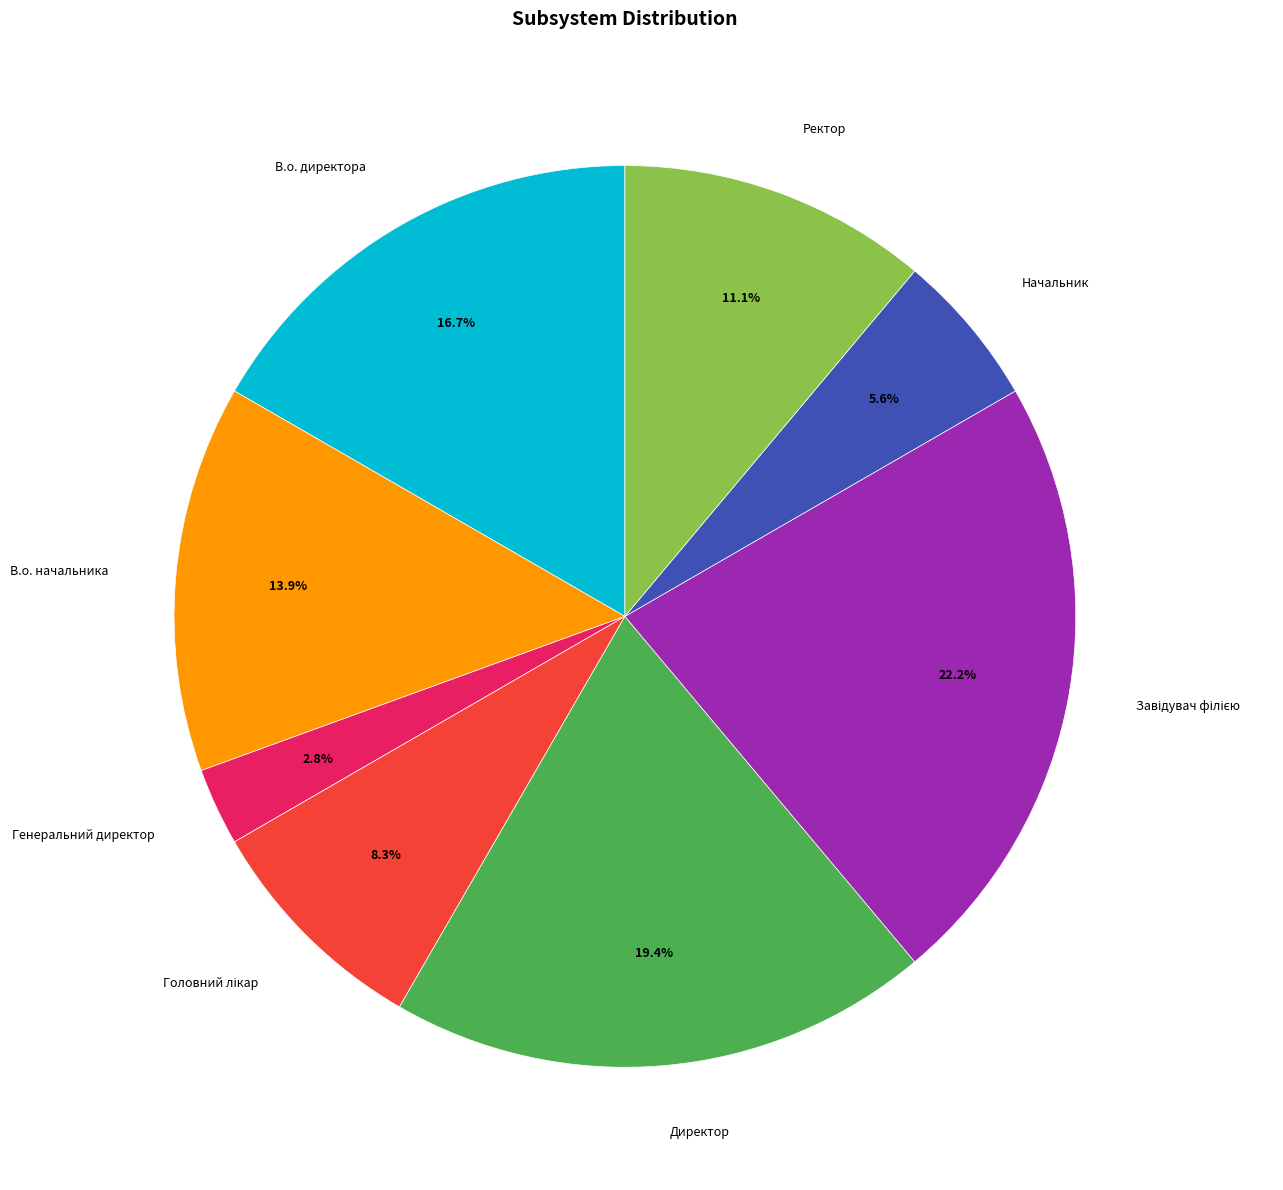

Is it true that Начальник is 14% of the pie?

False